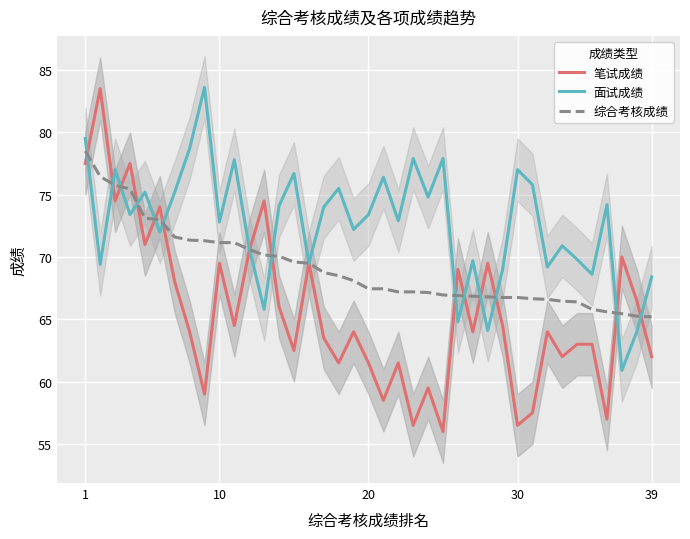

At how many categories does at least one series exceed 62?

39